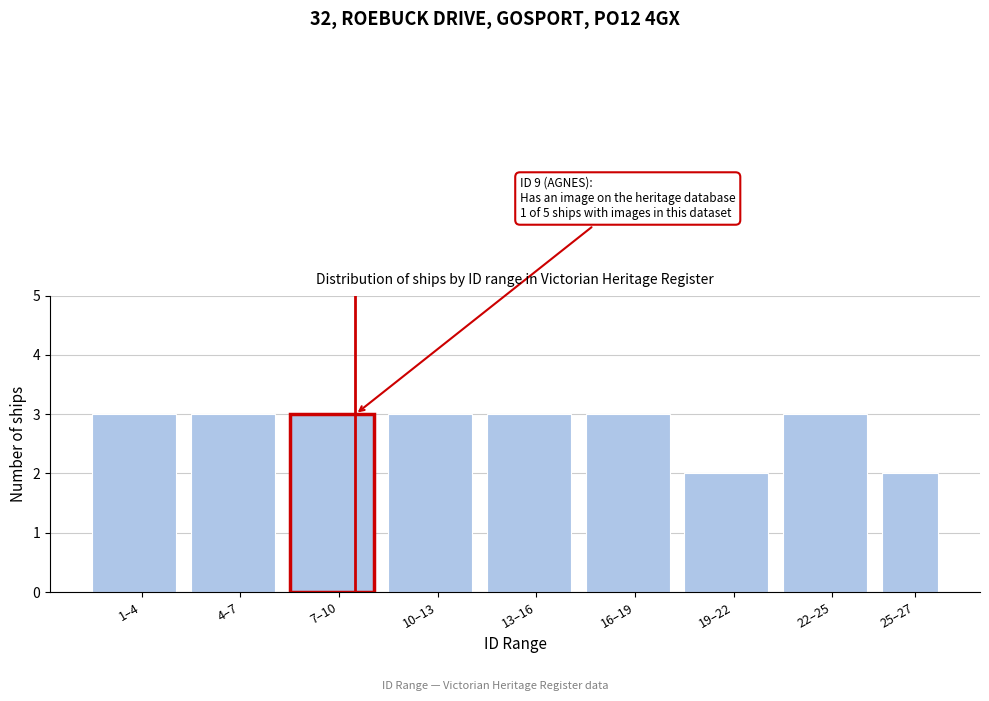

Reading left to right, what are all the values shown in this chart?

3	3	3	3	3	3	2	3	2